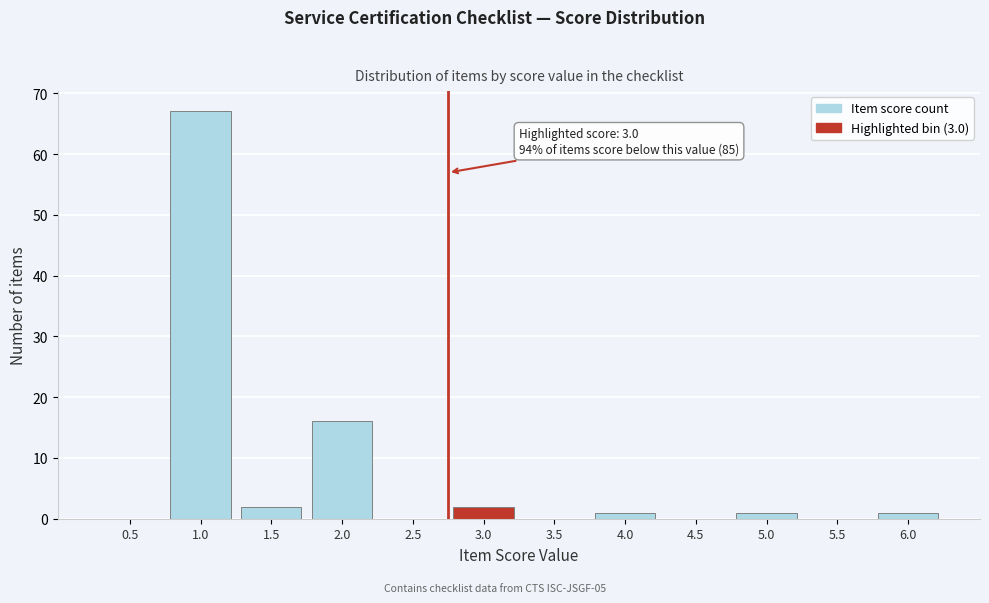

Reading left to right, list all the values displayed in this chart.

0.5=0	1.0=67	1.5=2	2.0=16	2.5=0	3.0=2	3.5=0	4.0=1	4.5=0	5.0=1	5.5=0	6.0=1